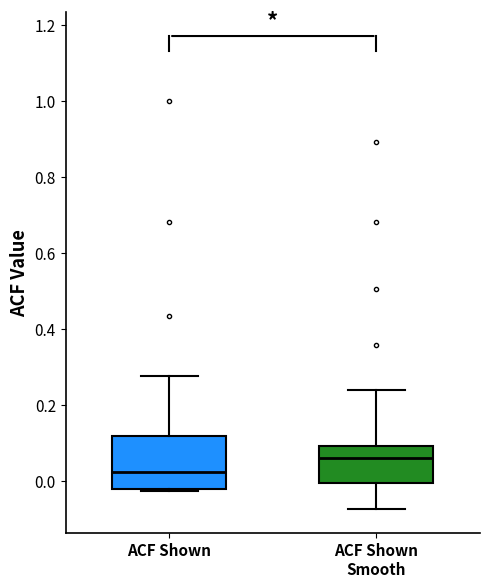

Reading left to right, transcribe this box plot: for each box, give where its median line is, the range the box spans, and where its two whiskers end, as read against the y-axis. The values are not printed on the chart, so give them approximately, as read against the axis.

ACF Shown: median 0.02, box -0.02 to 0.12, whiskers -0.02 (just below the box's lower edge) to 0.28
ACF Shown Smooth: median 0.06, box 0.00 to 0.10, whiskers -0.08 to 0.24